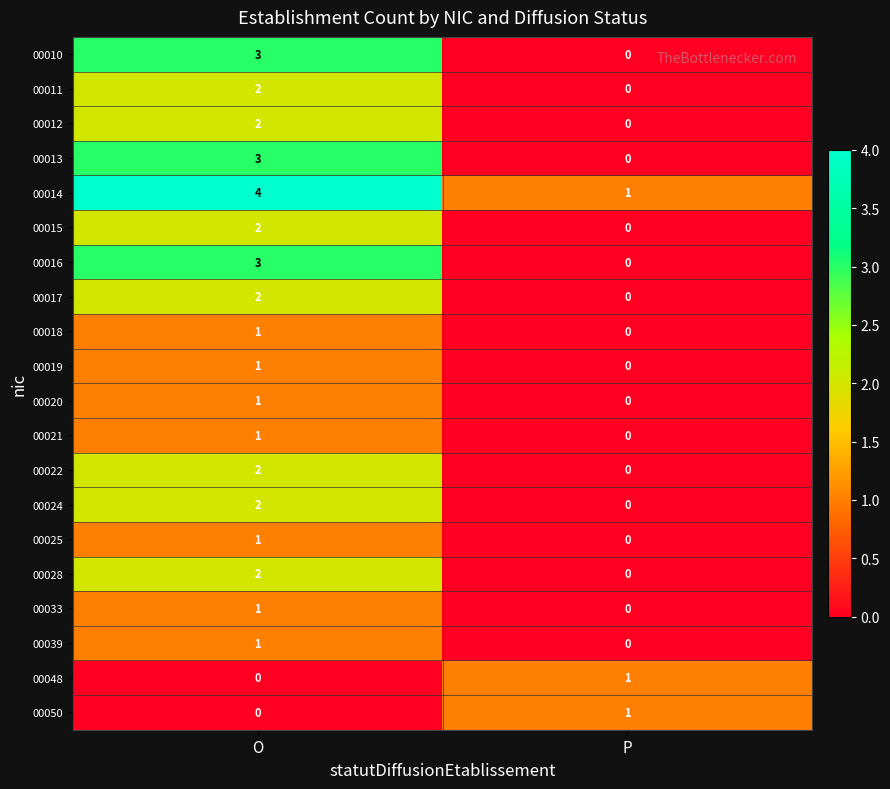

What is the difference between the maximum and minimum values in the 00016 series?

3